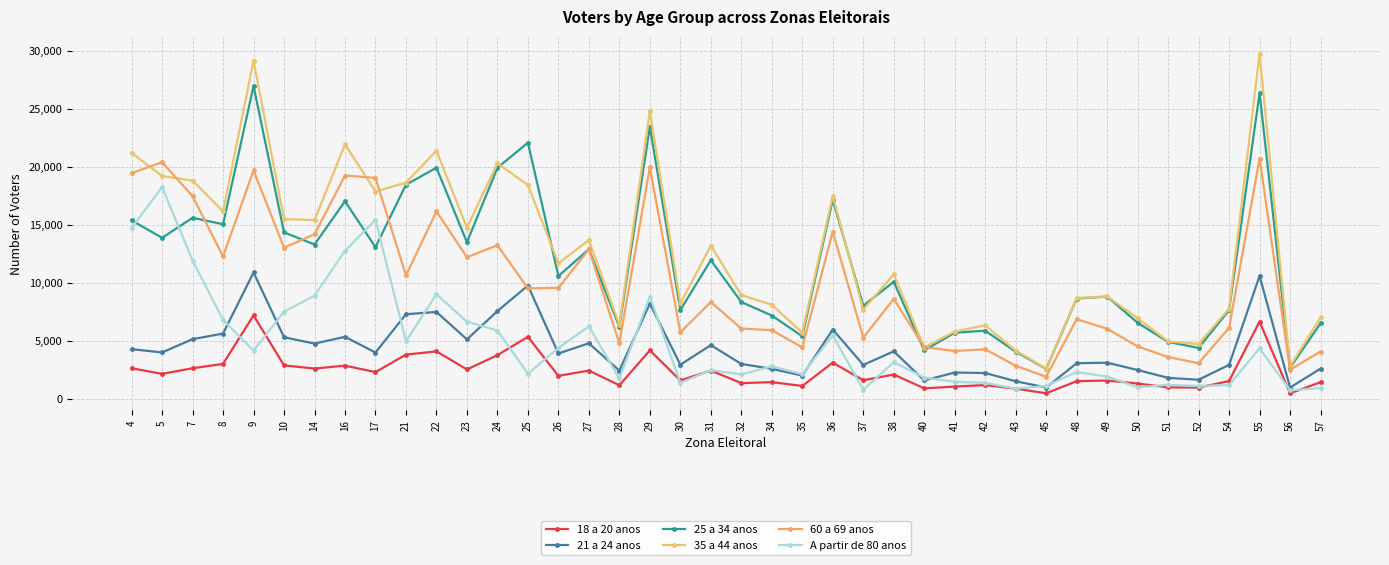

At how many categories does at least one series exceed 7279?

28